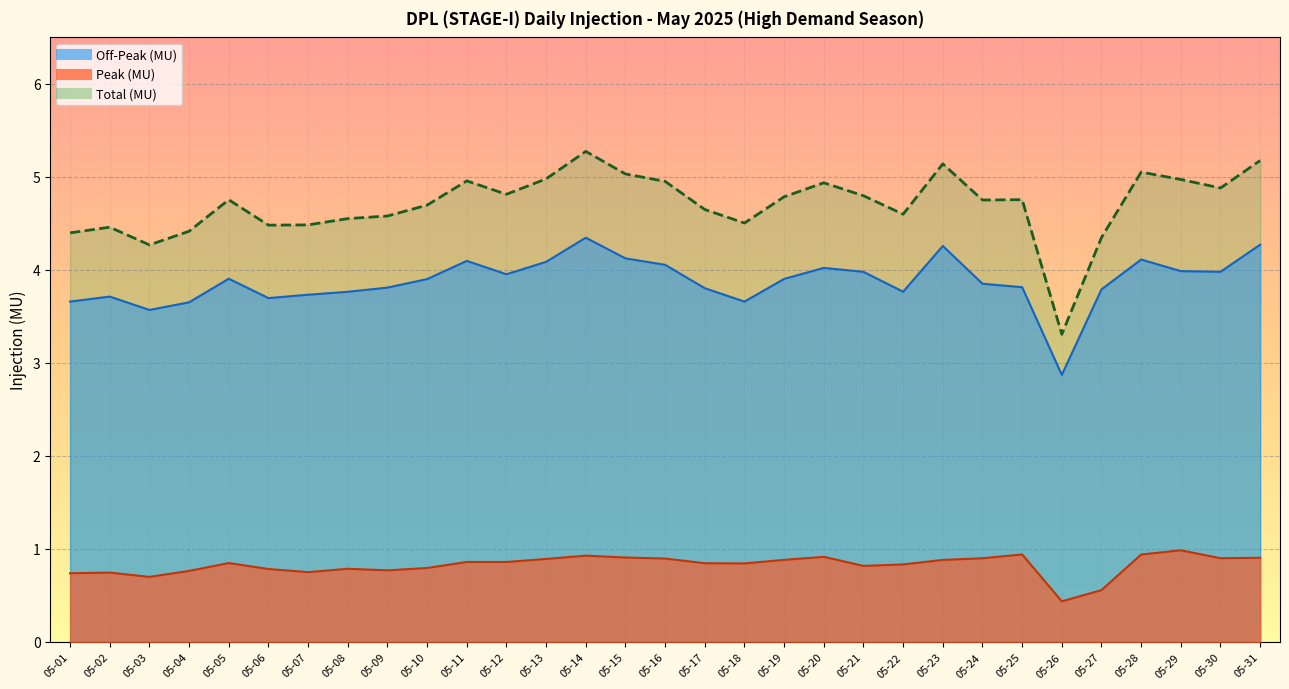

What is the difference between the maximum and minimum values in the Total (MU) series?

2.0